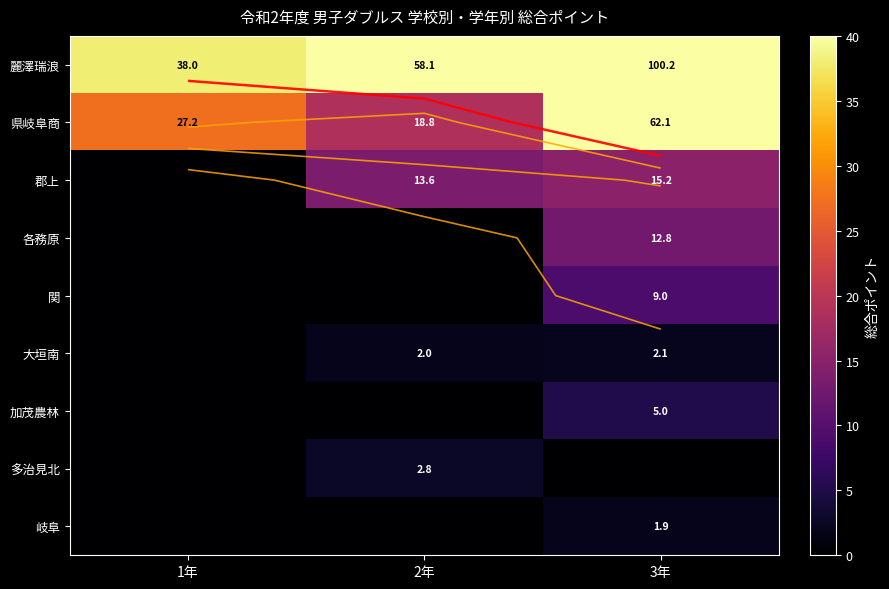

Rank the categories by 関 value from highest to lowest.

3年, 1年, 2年